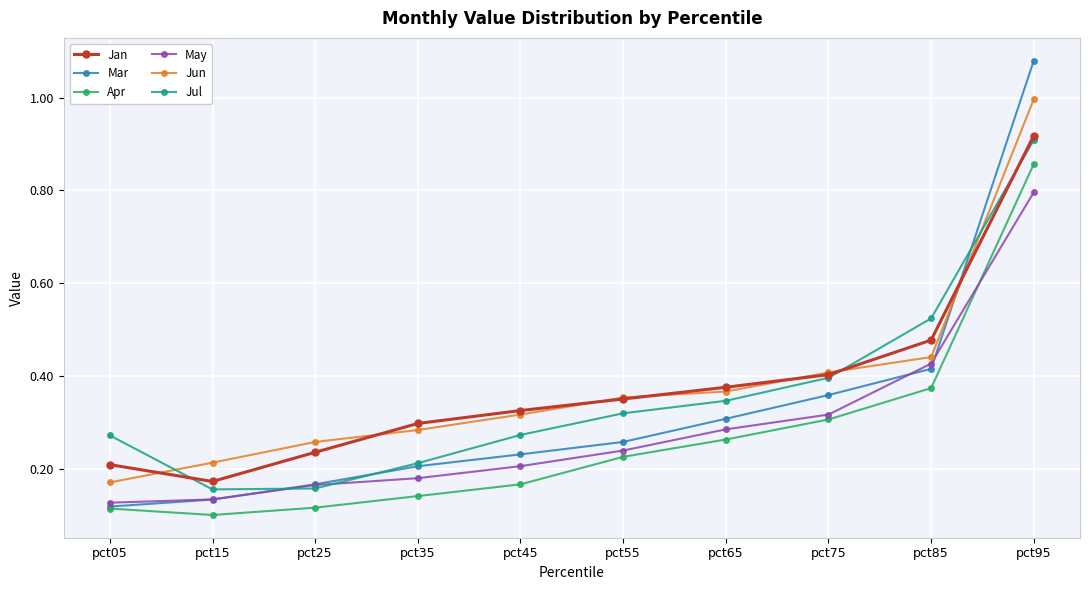

What is the sum of the May values at pct85 and pct45?

0.6